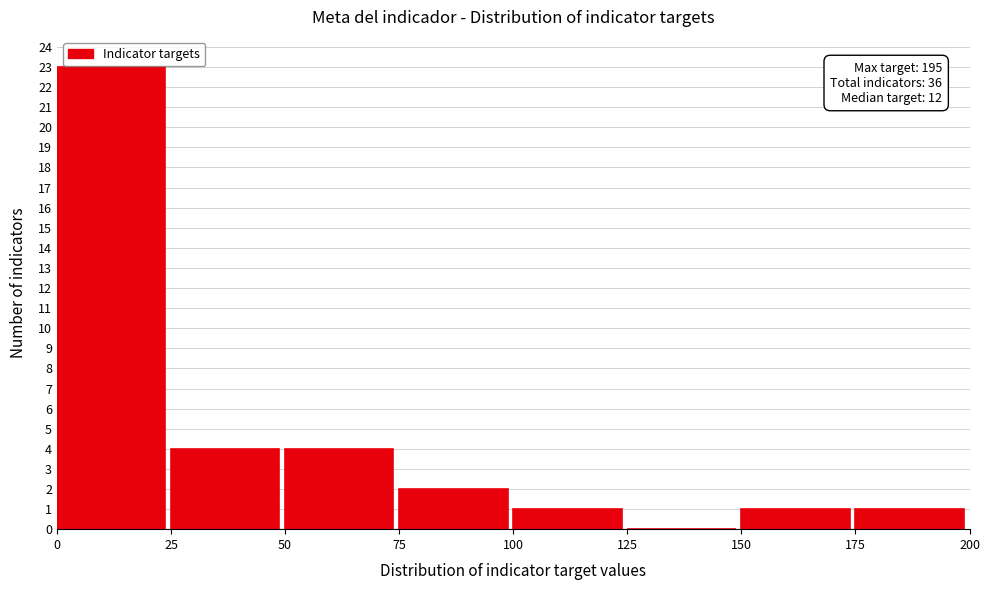

Over which range of the x-axis is the bar tallest?

0 to 25